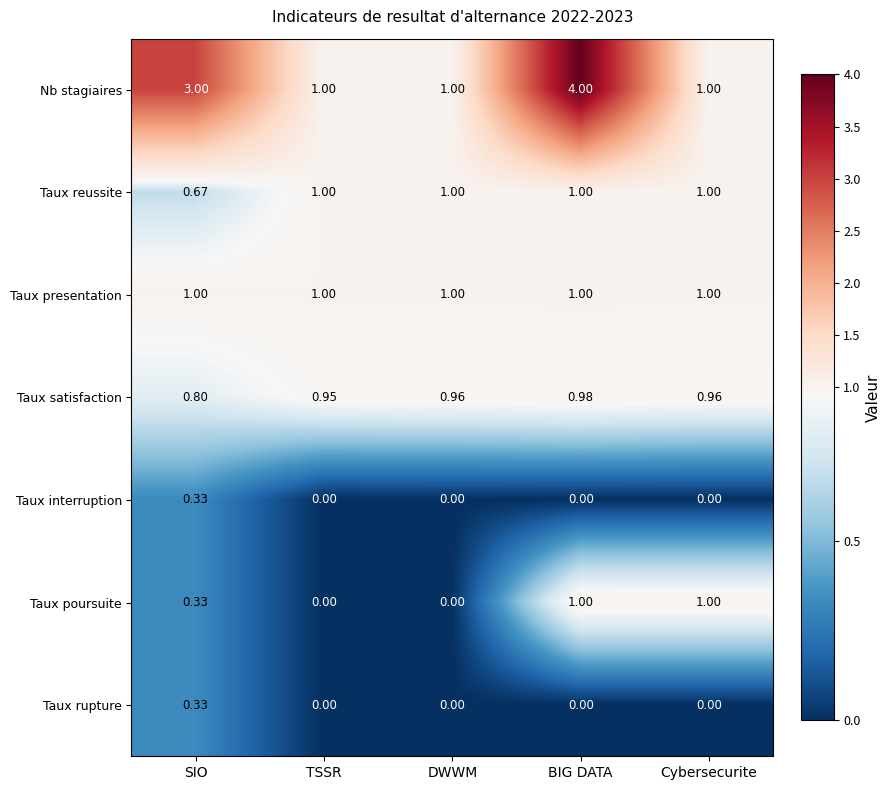

Which series has the largest total across all categories?

Nb stagiaires